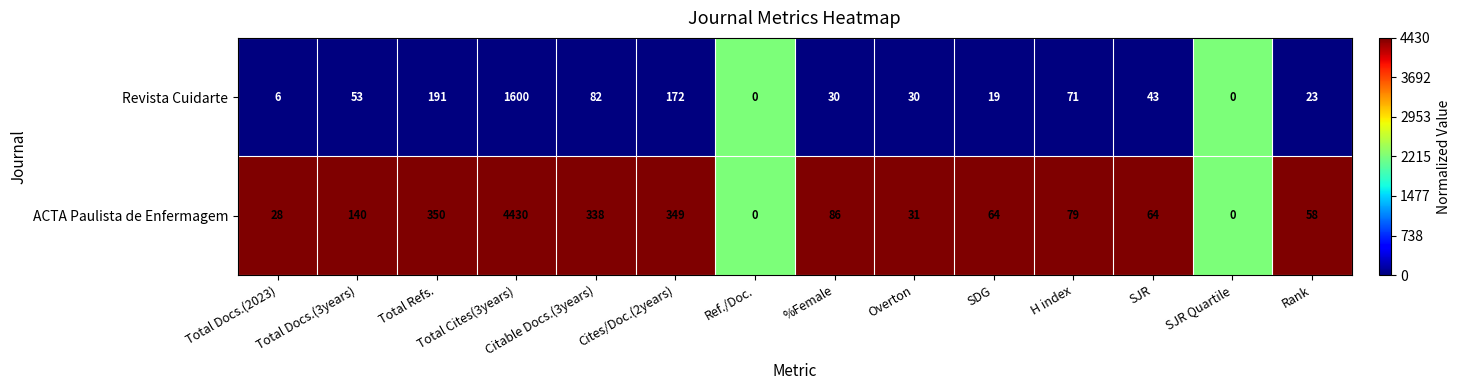

Read the ACTA Paulista de Enfermagem value at Total Refs..

350